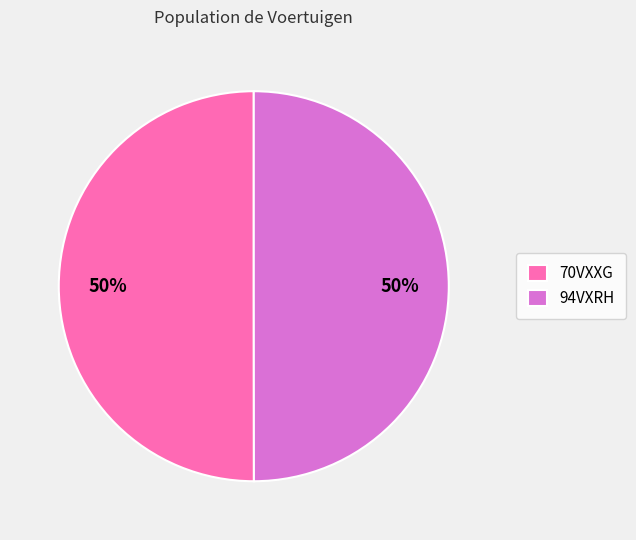

Combined, do 94VXRH and 70VXXG account for over 50%?

Yes